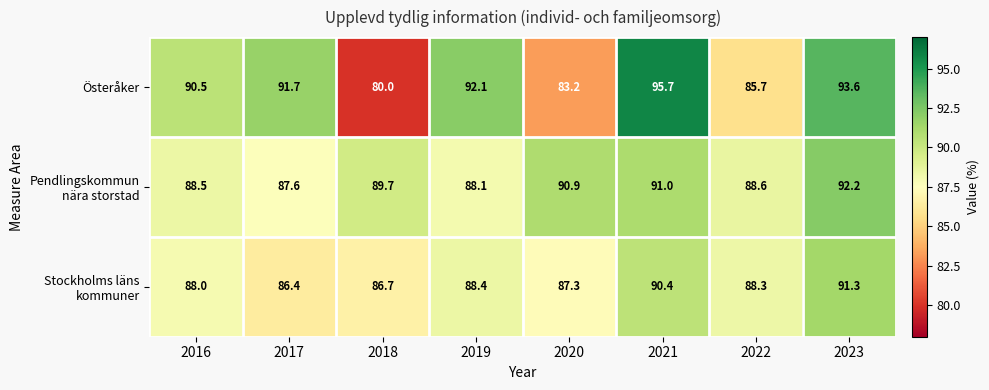

What is the sum of all Österåker values?

712.5